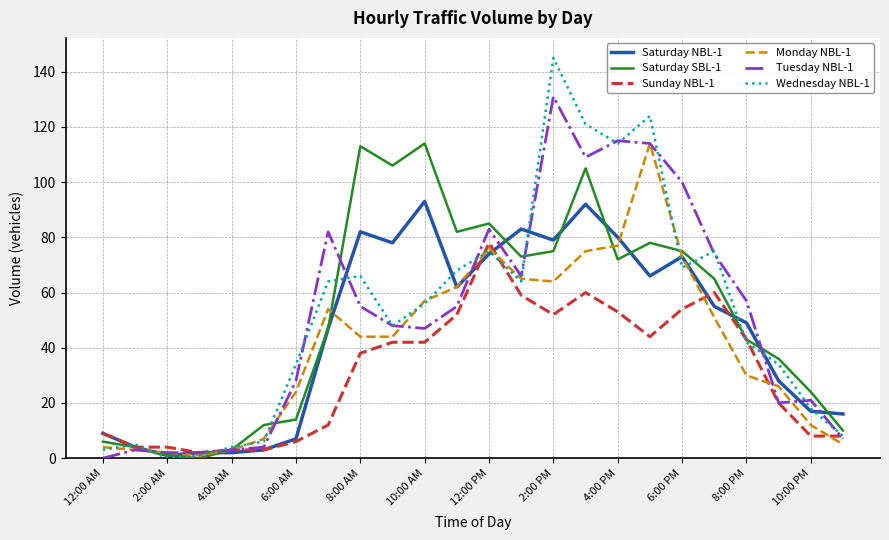

Which series has the widest spread of values?

Wednesday NBL-1